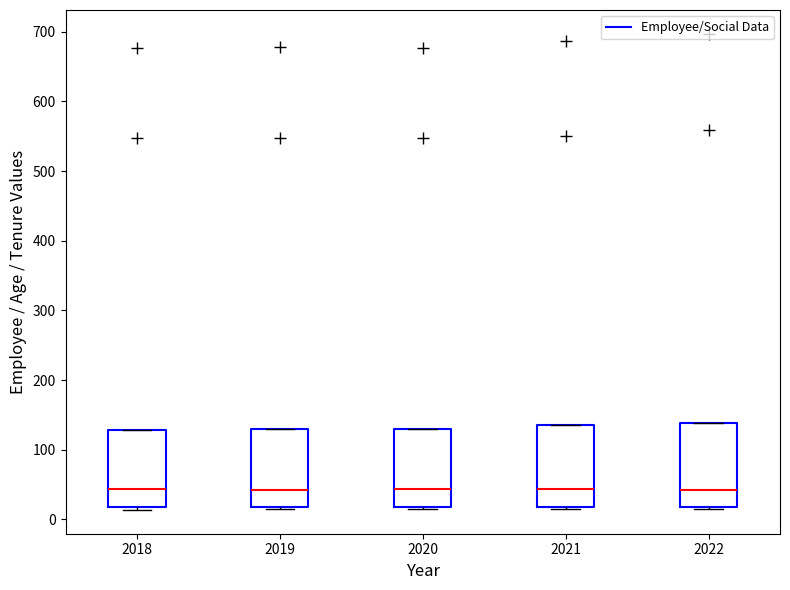

Reading left to right, transcribe this box plot: for each box, give where its median line is, the range the box spans, and where its two whiskers end, as read against the y-axis. The values are not printed on the chart, so give them approximately, as read against the axis.

2018: median 40, box 20 to 130, whiskers 10 to 130
2019: median 40, box 20 to 130, whiskers 10 to 130
2020: median 40, box 20 to 130, whiskers 10 to 130
2021: median 40, box 20 to 140, whiskers 10 to 140
2022: median 40, box 20 to 140, whiskers 10 to 140